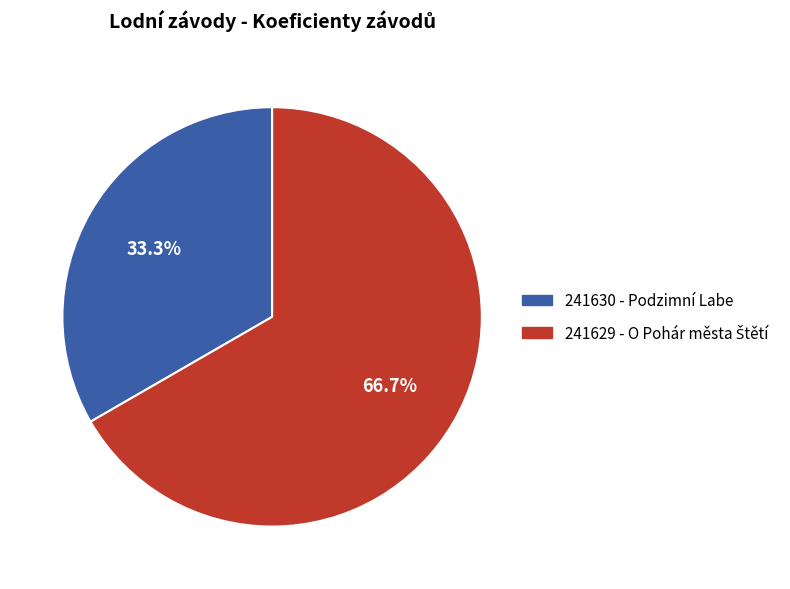

Is there any slice that represents more than half of the pie?

Yes